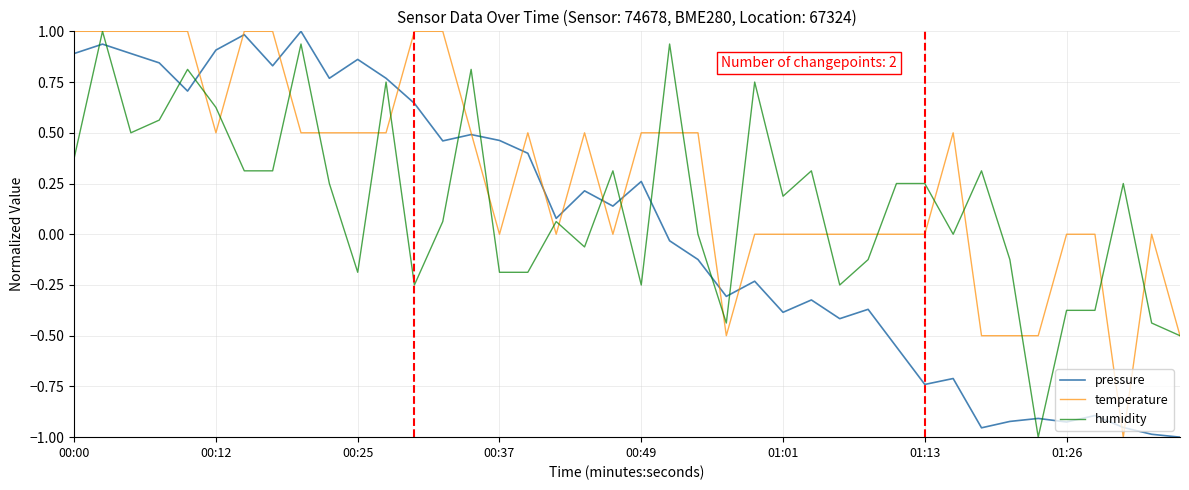

What is the greatest value displayed?

1.0